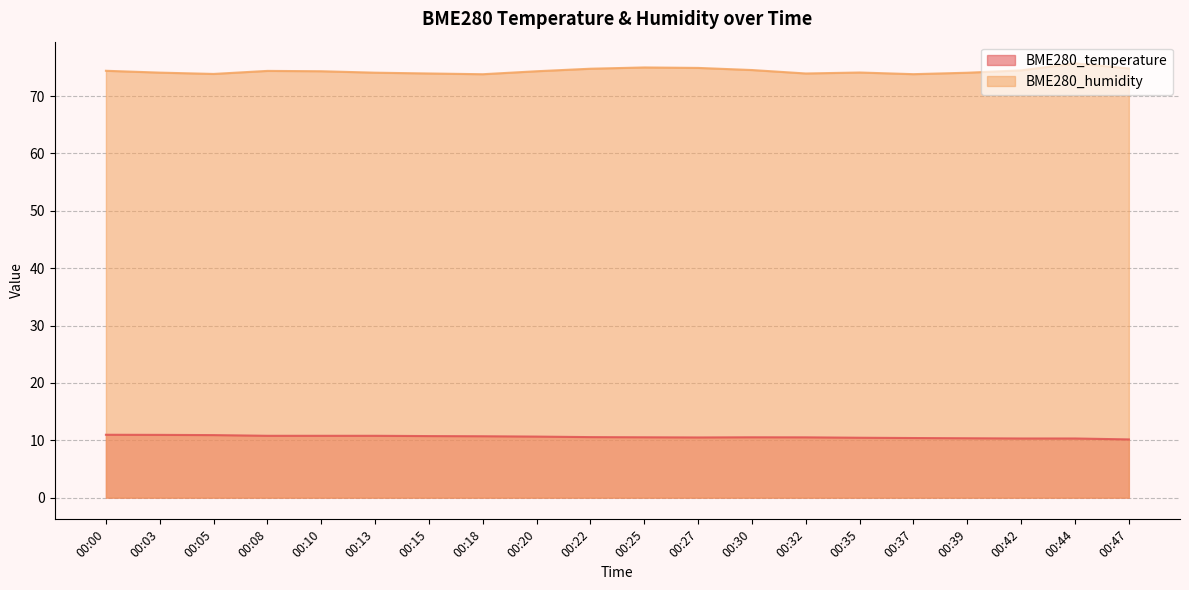

What is the sum of all BME280_humidity values?

1487.4